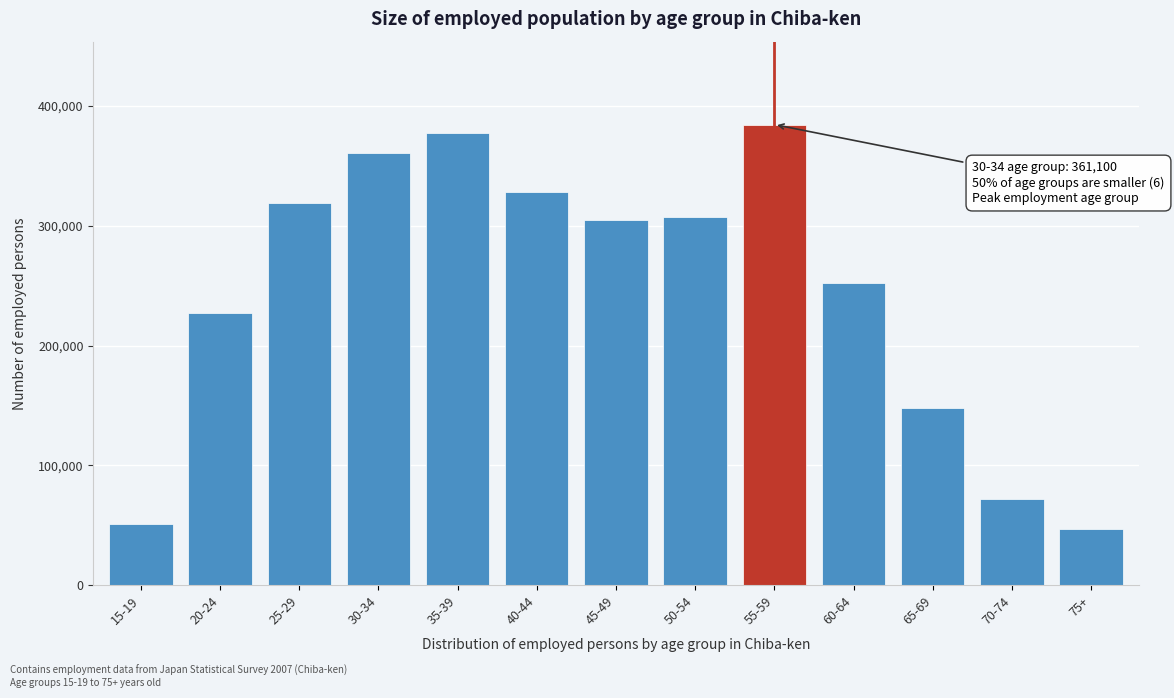

Reading left to right, what are all the values shown in this chart?

15-19=51200	20-24=227200	25-29=319100	30-34=361100	35-39=377800	40-44=328200	45-49=305000	50-54=307000	55-59=384600	60-64=252000	65-69=148200	70-74=72200	75+=46500